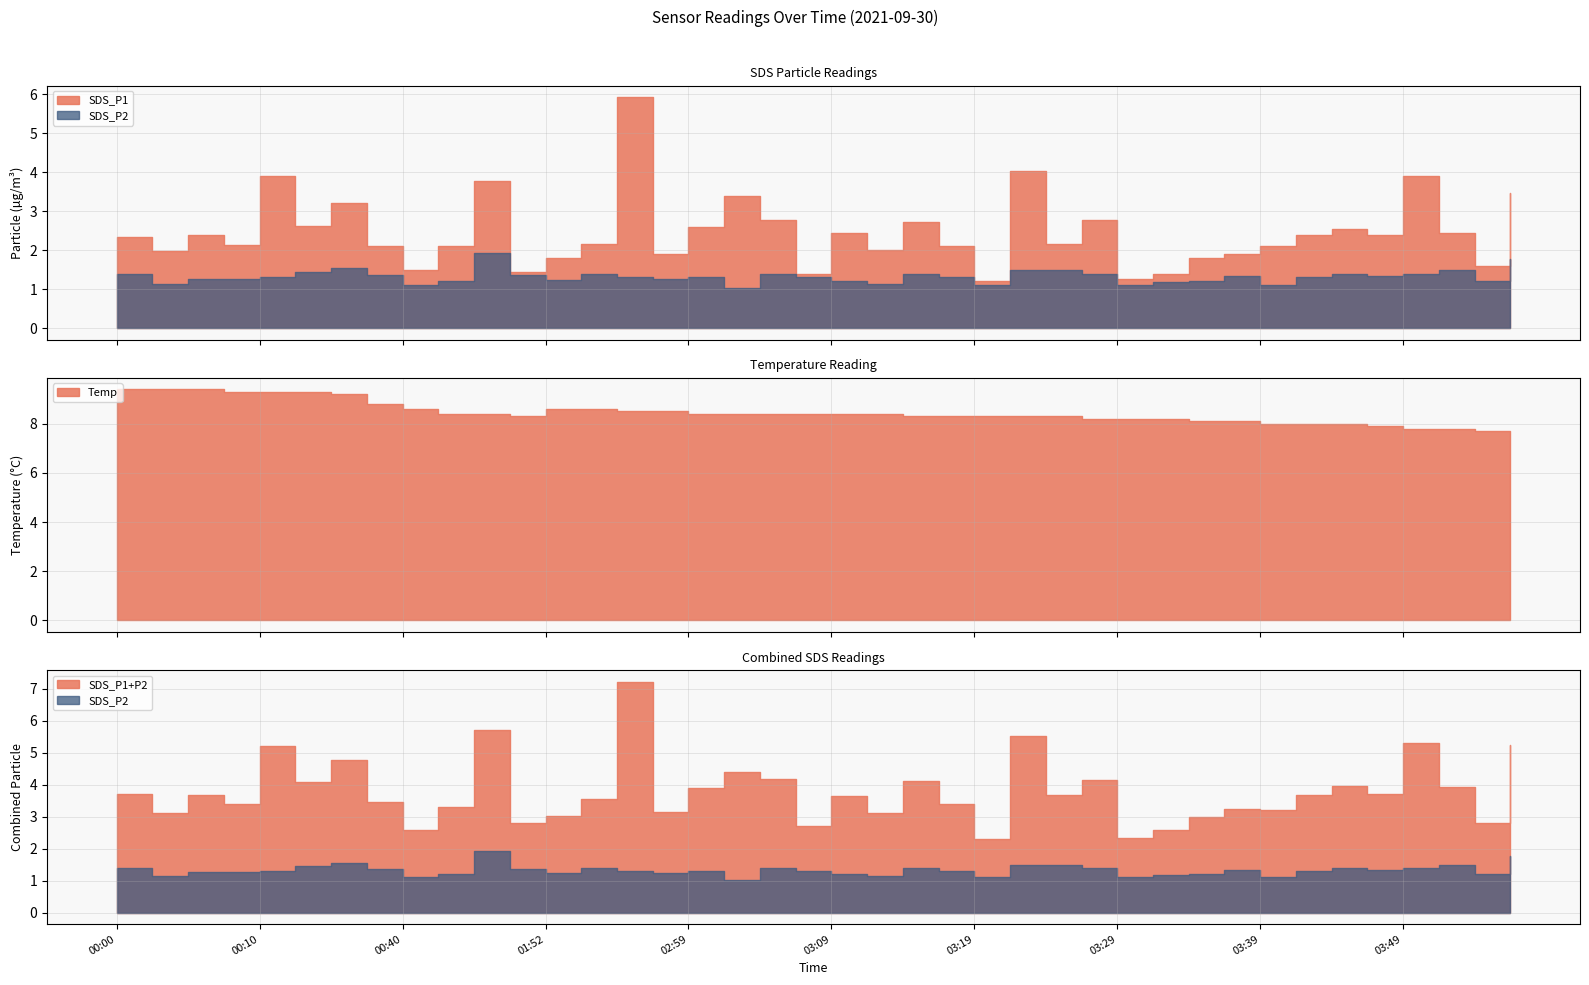

Reading left to right, transcribe all the data shown in this chart.

SDS_P1: 2.3	2.0	2.4	2.1	3.9	2.6	3.2	2.1	1.5	2.1	3.8	1.4	1.8	2.2	5.9	1.9	2.6	3.4	2.8	1.4	2.5	2.0	2.7	2.1	1.2	4.0	2.2	2.8	1.2	1.4	1.8	1.9	2.1	2.4	2.5	2.4	3.9	2.5	1.6	3.5
SDS_P2: 1.4	1.1	1.3	1.3	1.3	1.4	1.6	1.4	1.1	1.2	1.9	1.4	1.2	1.4	1.3	1.2	1.3	1.0	1.4	1.3	1.2	1.1	1.4	1.3	1.1	1.5	1.5	1.4	1.1	1.2	1.2	1.3	1.1	1.3	1.4	1.3	1.4	1.5	1.2	1.8
Temp: 9.4	9.4	9.4	9.3	9.3	9.3	9.2	8.8	8.6	8.4	8.4	8.3	8.6	8.6	8.5	8.5	8.4	8.4	8.4	8.4	8.4	8.4	8.3	8.3	8.3	8.3	8.3	8.2	8.2	8.2	8.1	8.1	8.0	8.0	8.0	7.9	7.8	7.8	7.7	7.7